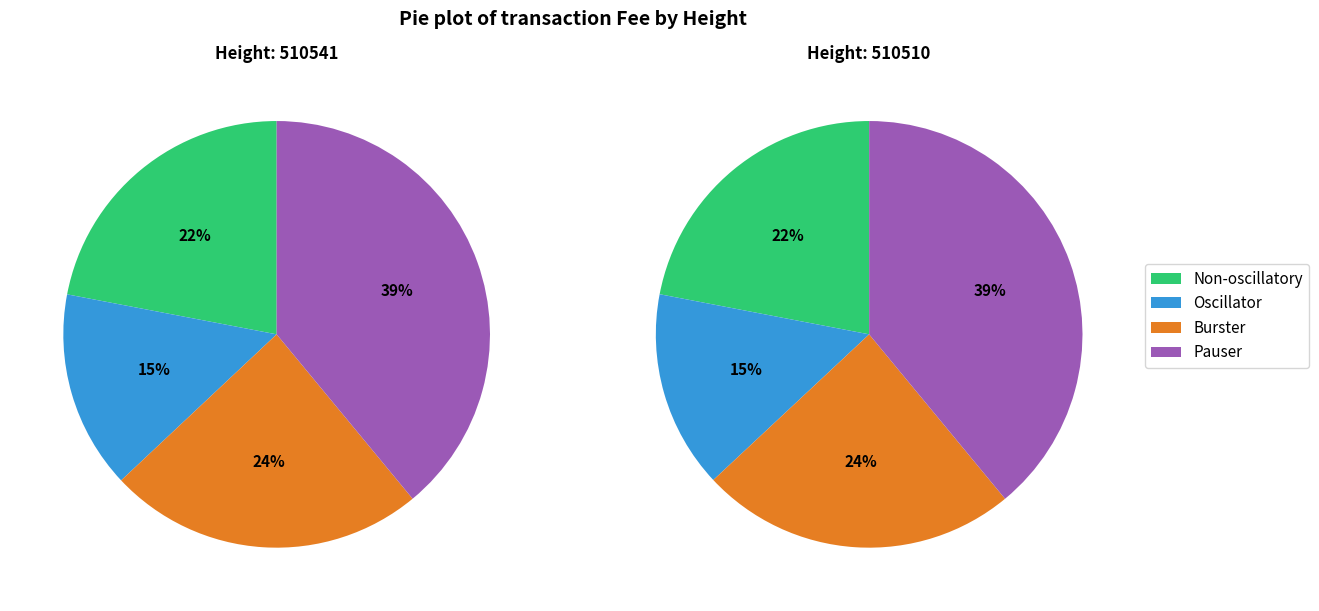

What is the total percentage of 510510 and 510541?

100.0%